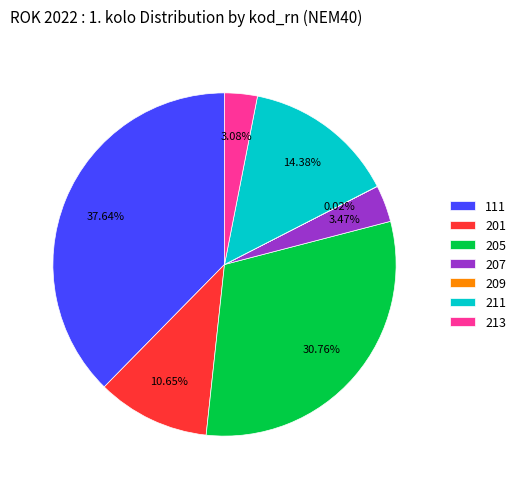

Does 111 represent more than half of the total?

No